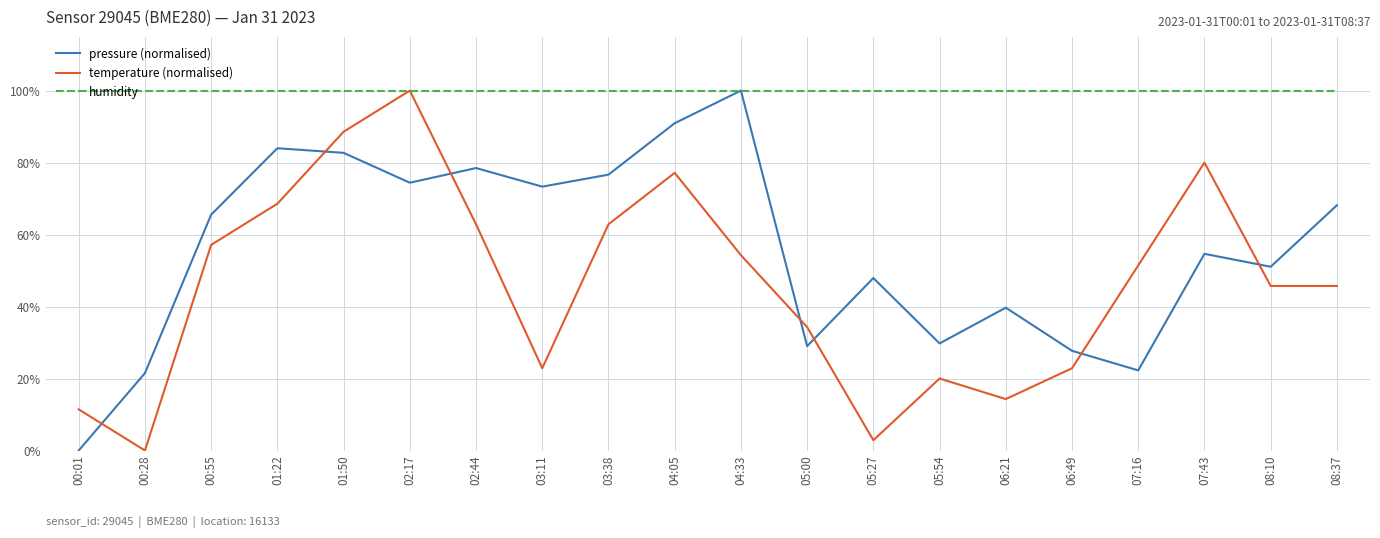

True or false: temperature (normalised) and pressure (normalised) cross at least once.

True